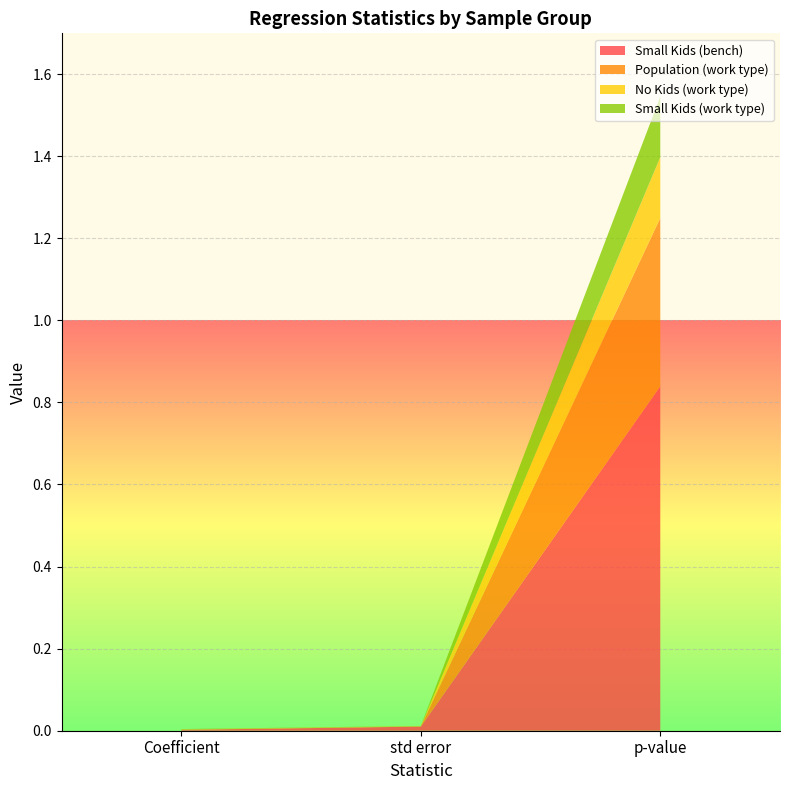

Reading right to left, transcribe all the data shown in this chart.

Small Kids (bench): p-value=0.8	std error=0.0	Coefficient=0.0
Population (work type): p-value=0.4	std error=0.0	Coefficient=0.0
No Kids (work type): p-value=0.1	std error=0.0	Coefficient=0.0
Small Kids (work type): p-value=0.1	std error=0.0	Coefficient=0.0